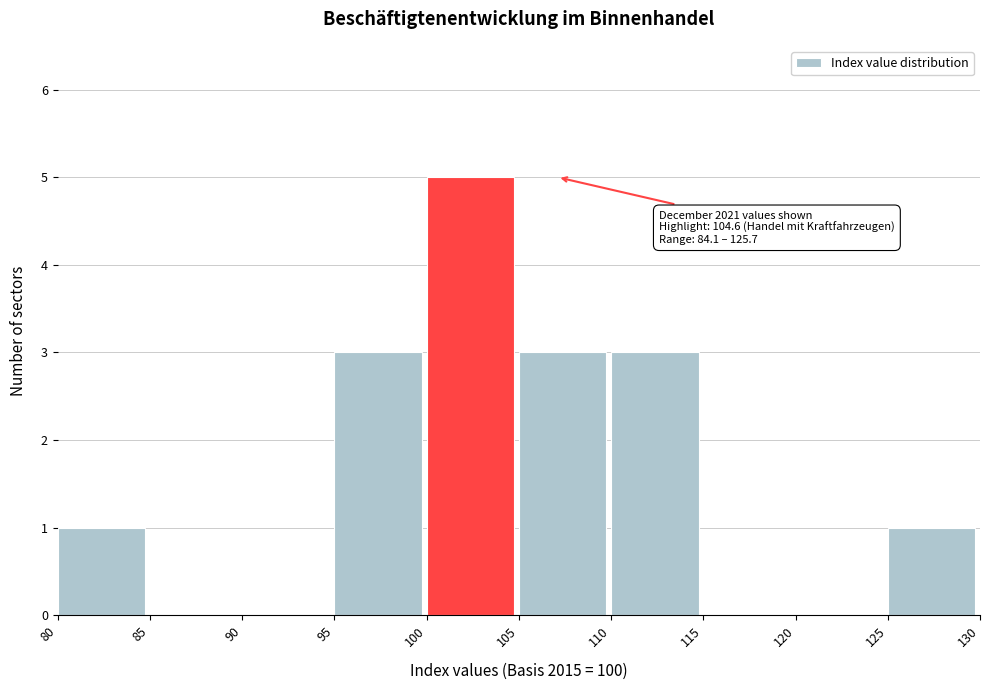

Over which range of the x-axis is the bar tallest?

100 to 105